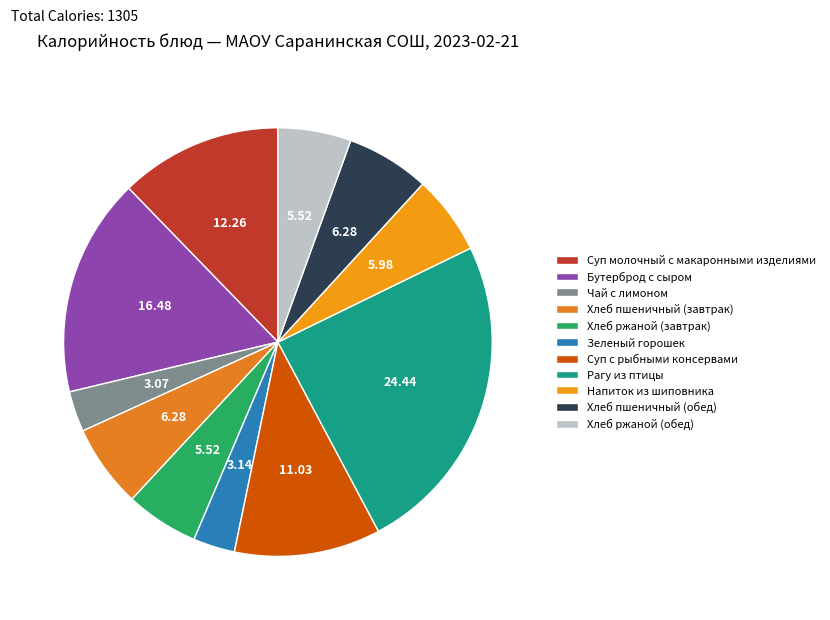

What portion of the pie excludes Суп с рыбными консервами?

89.0%